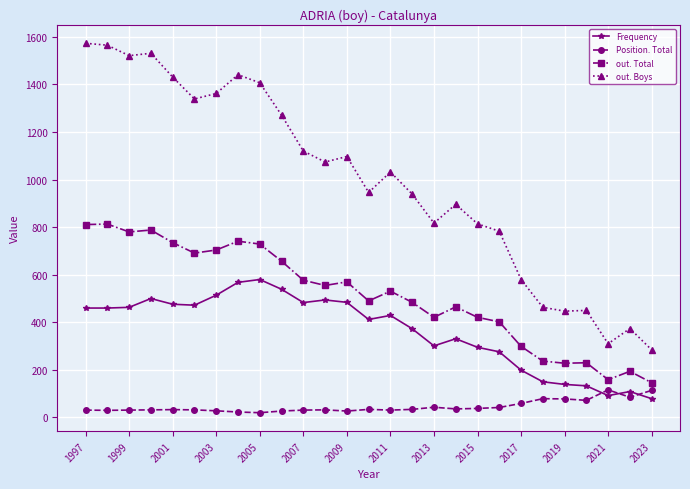

How many lines are shown in the chart?

4